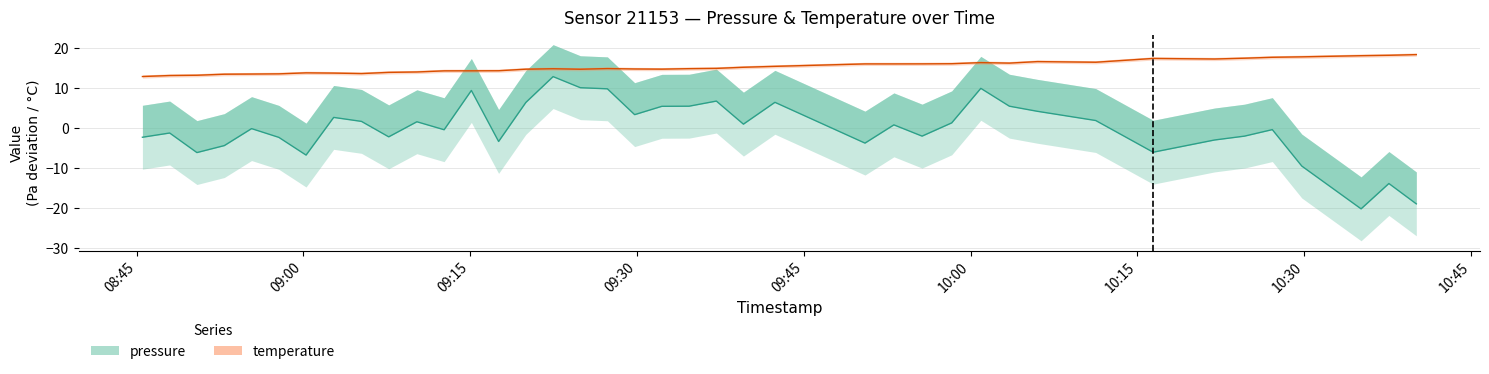

What is the difference between the maximum and minimum values in the pressure series?

33.1